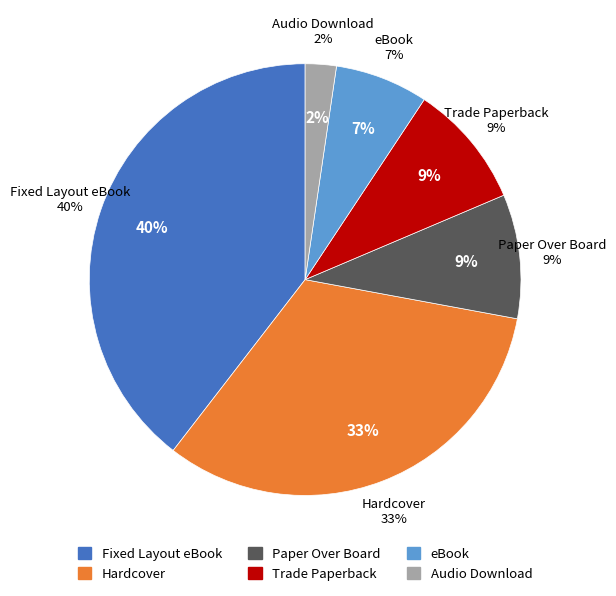

To the nearest percent, what percentage of the pie is Fixed Layout eBook?

40%